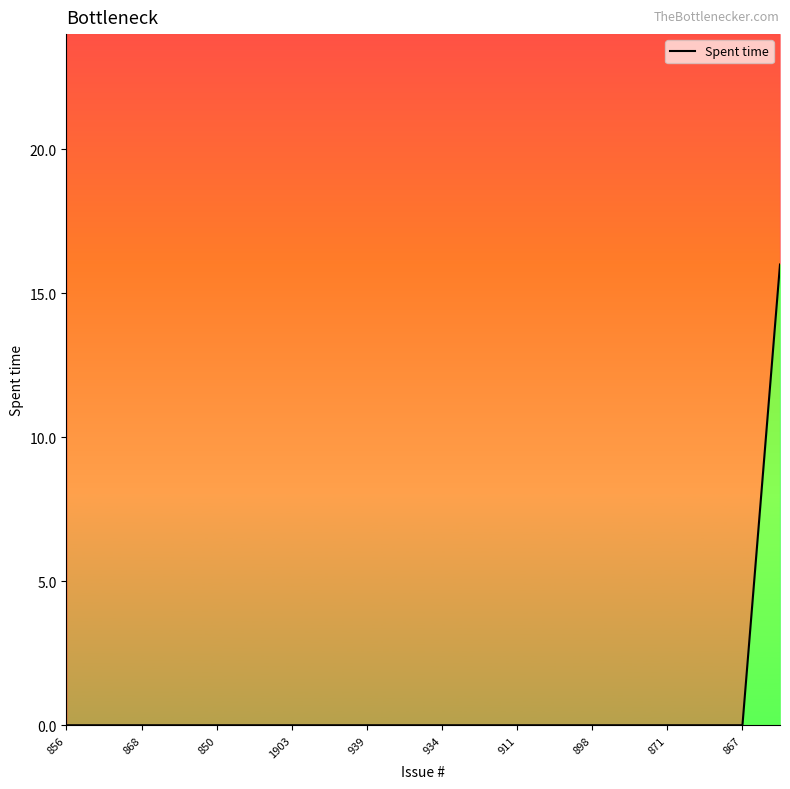

Which label corresponds to the smallest value in the chart?

856